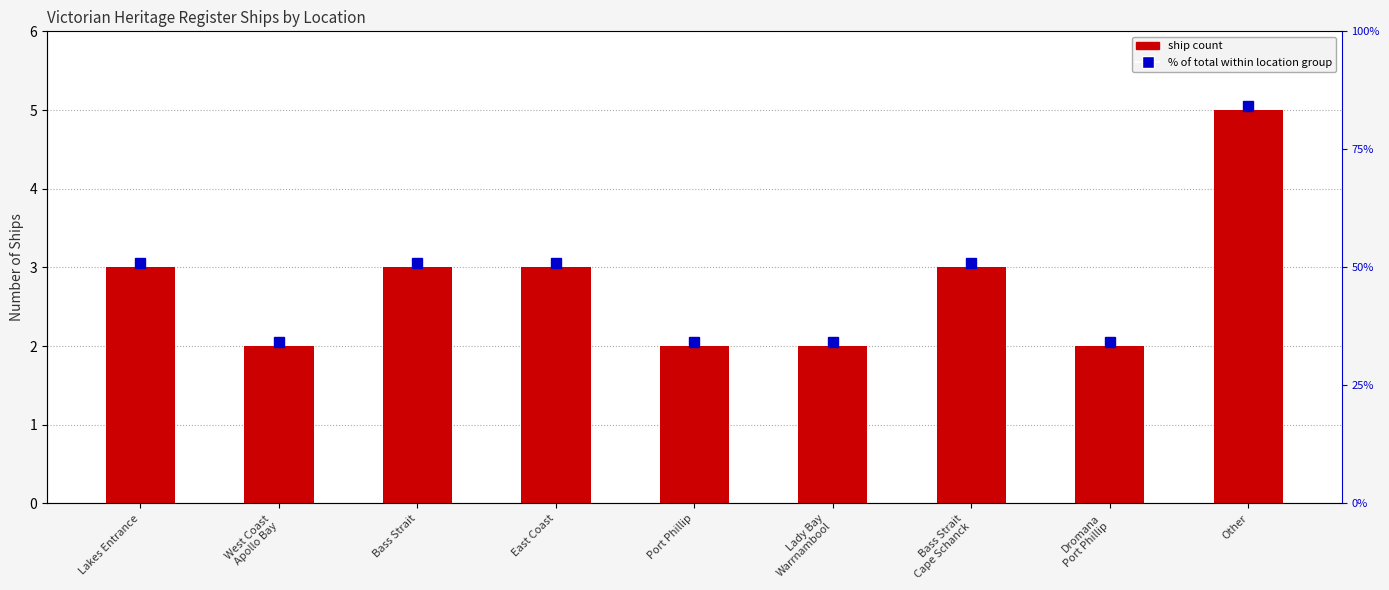

Count the number of values greater than 3.

1